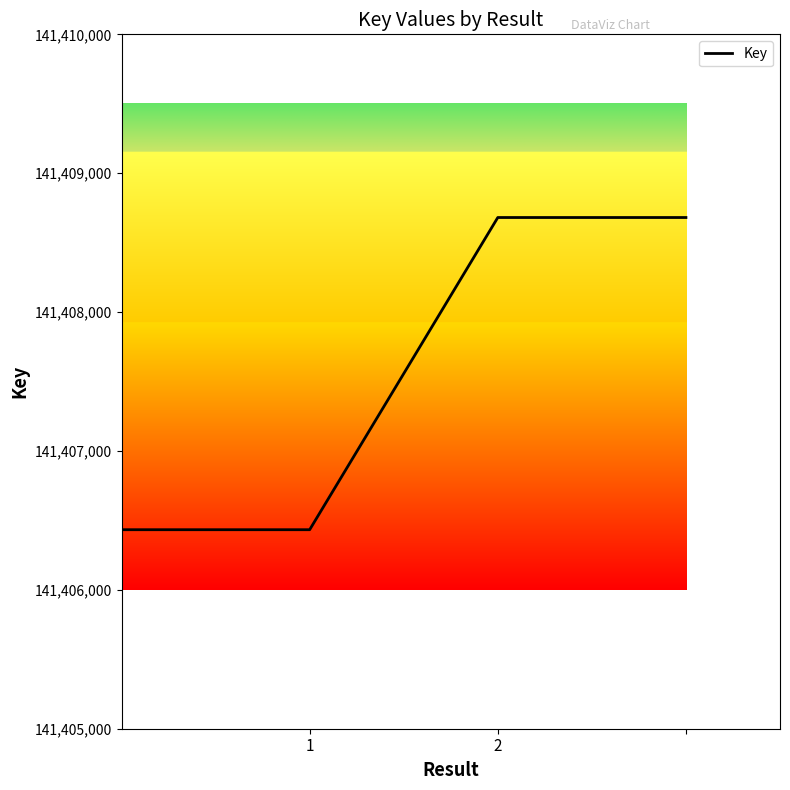

How many lines are shown in the chart?

1